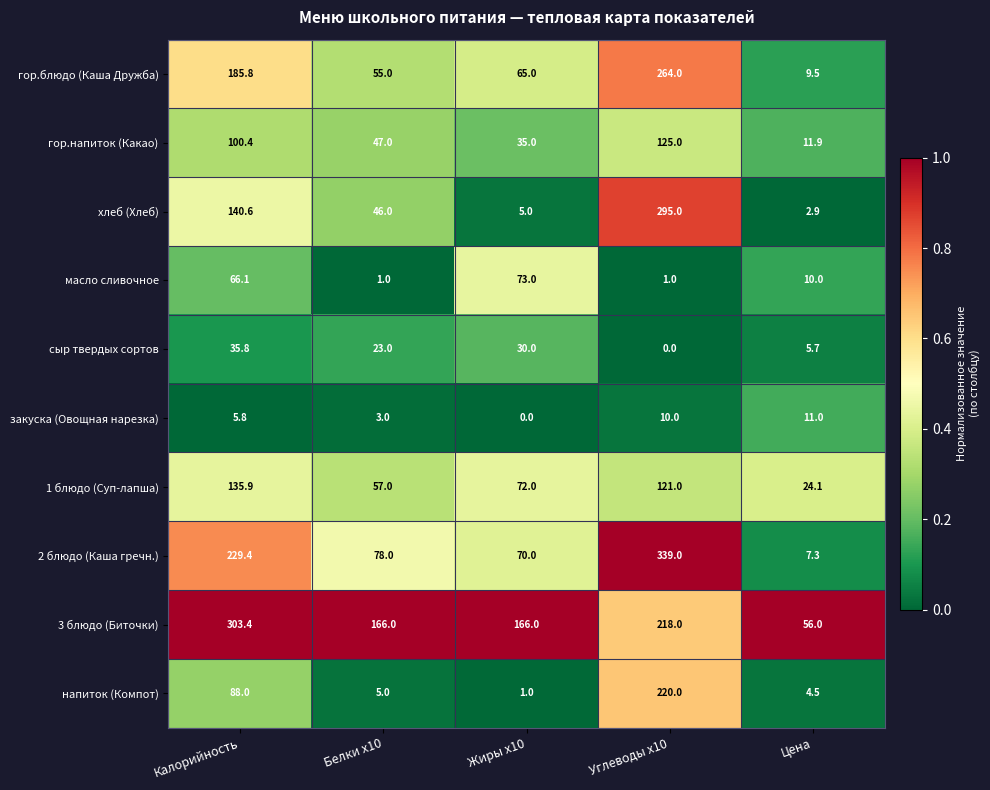

Is it true that напиток (Компот) equals 1.0 at Жиры x10?

True